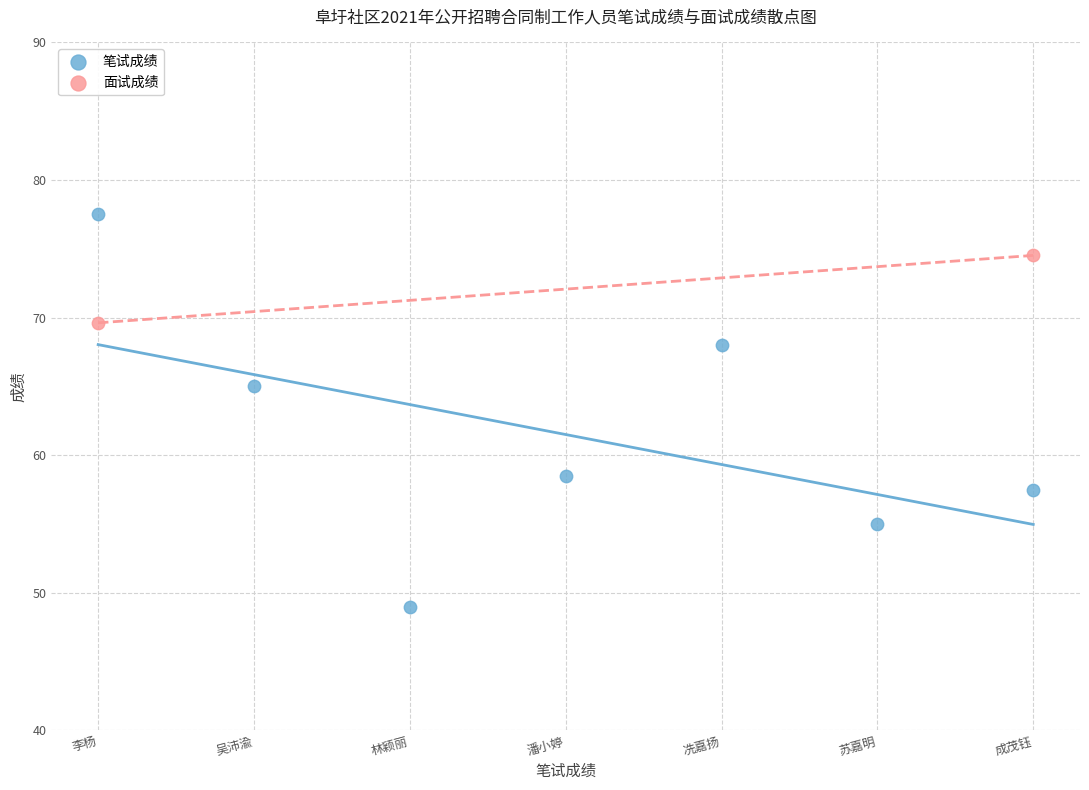

What are all the series names shown in the legend?

笔试成绩, 面试成绩